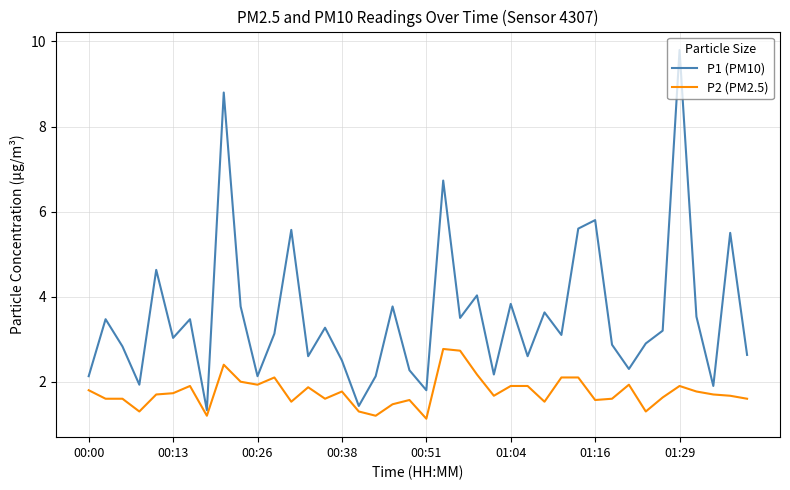

True or false: P2 (PM2.5) and P1 (PM10) cross at least once.

False